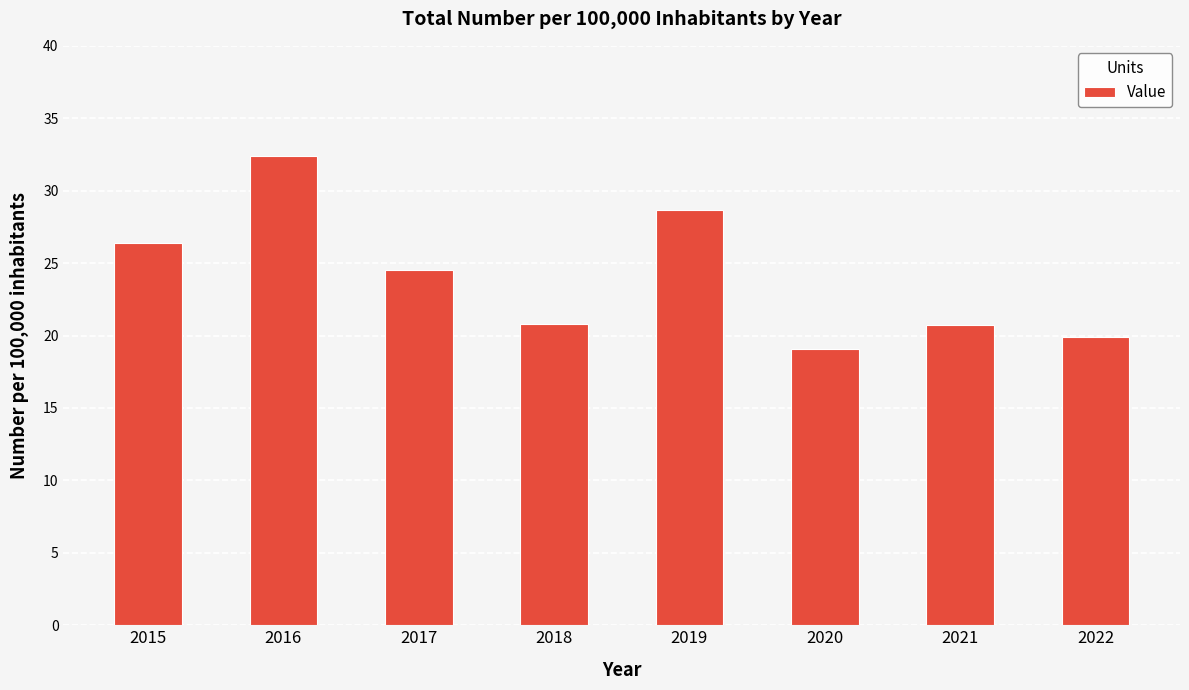

True or false: the data shows 28.7 at 2019.

True